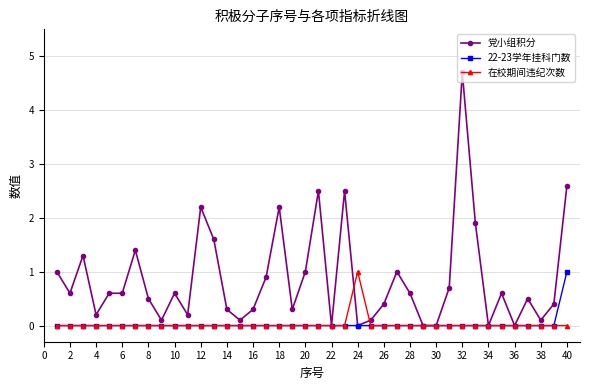

What is the highest value of the 22-23学年挂科门数 series?

1.0